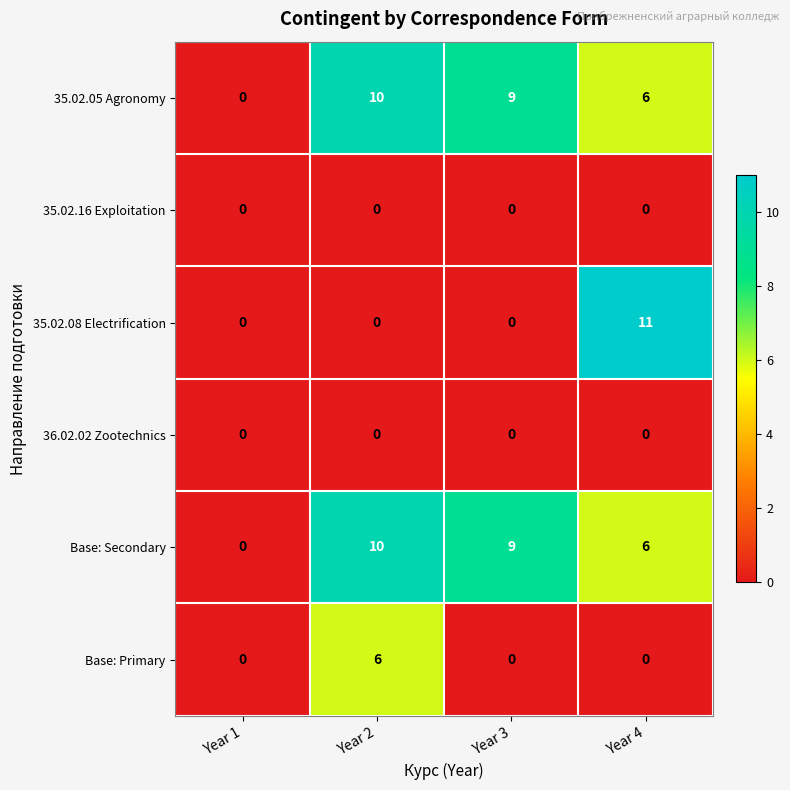

Which label corresponds to the largest value in the chart?

Year 4